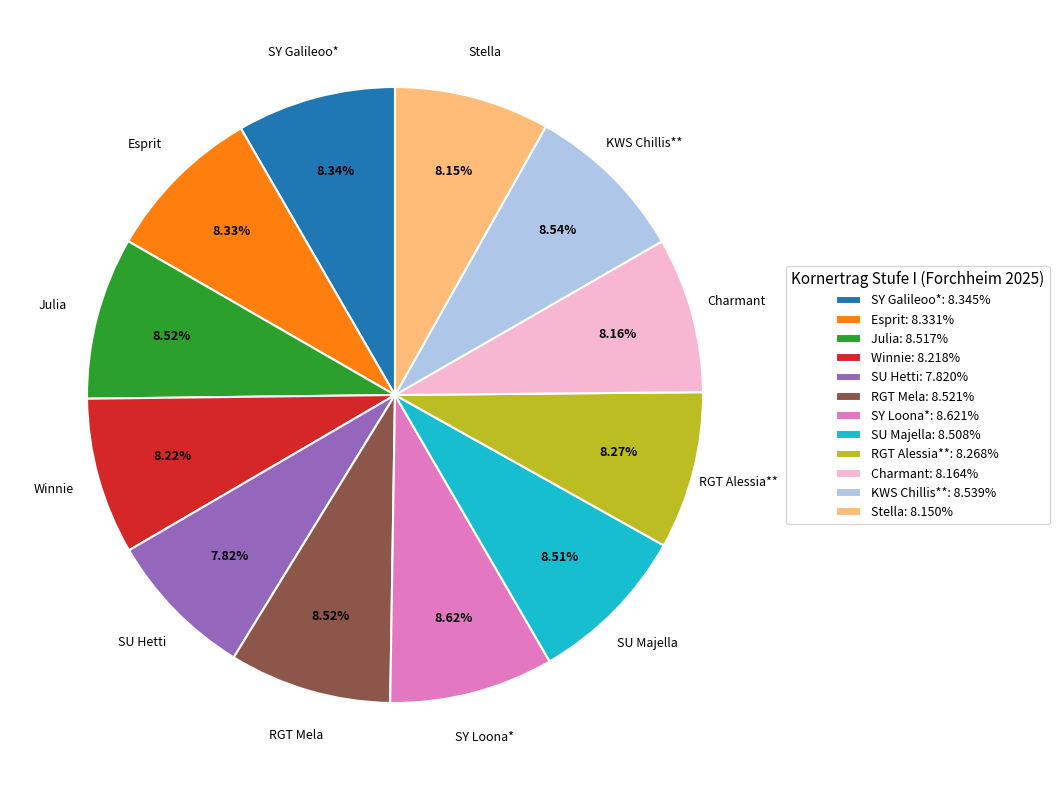

The RGT Alessia** slice represents 8% of the pie. True or false?

True